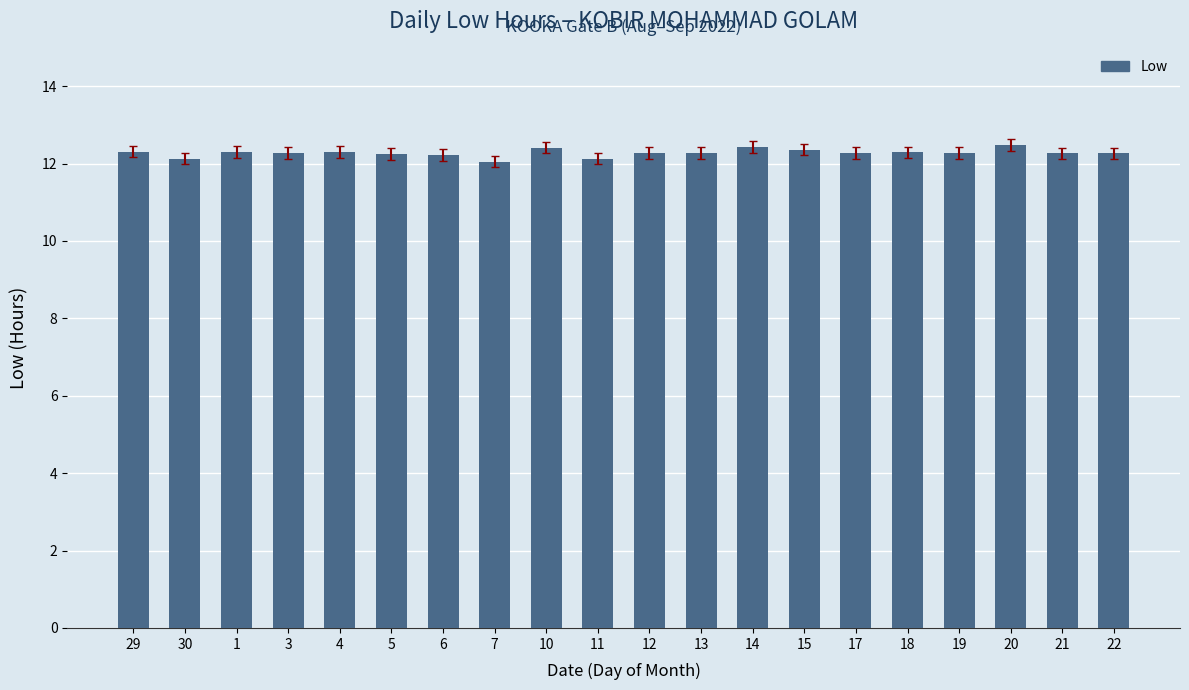

What is the maximum value shown in the chart?

12.5